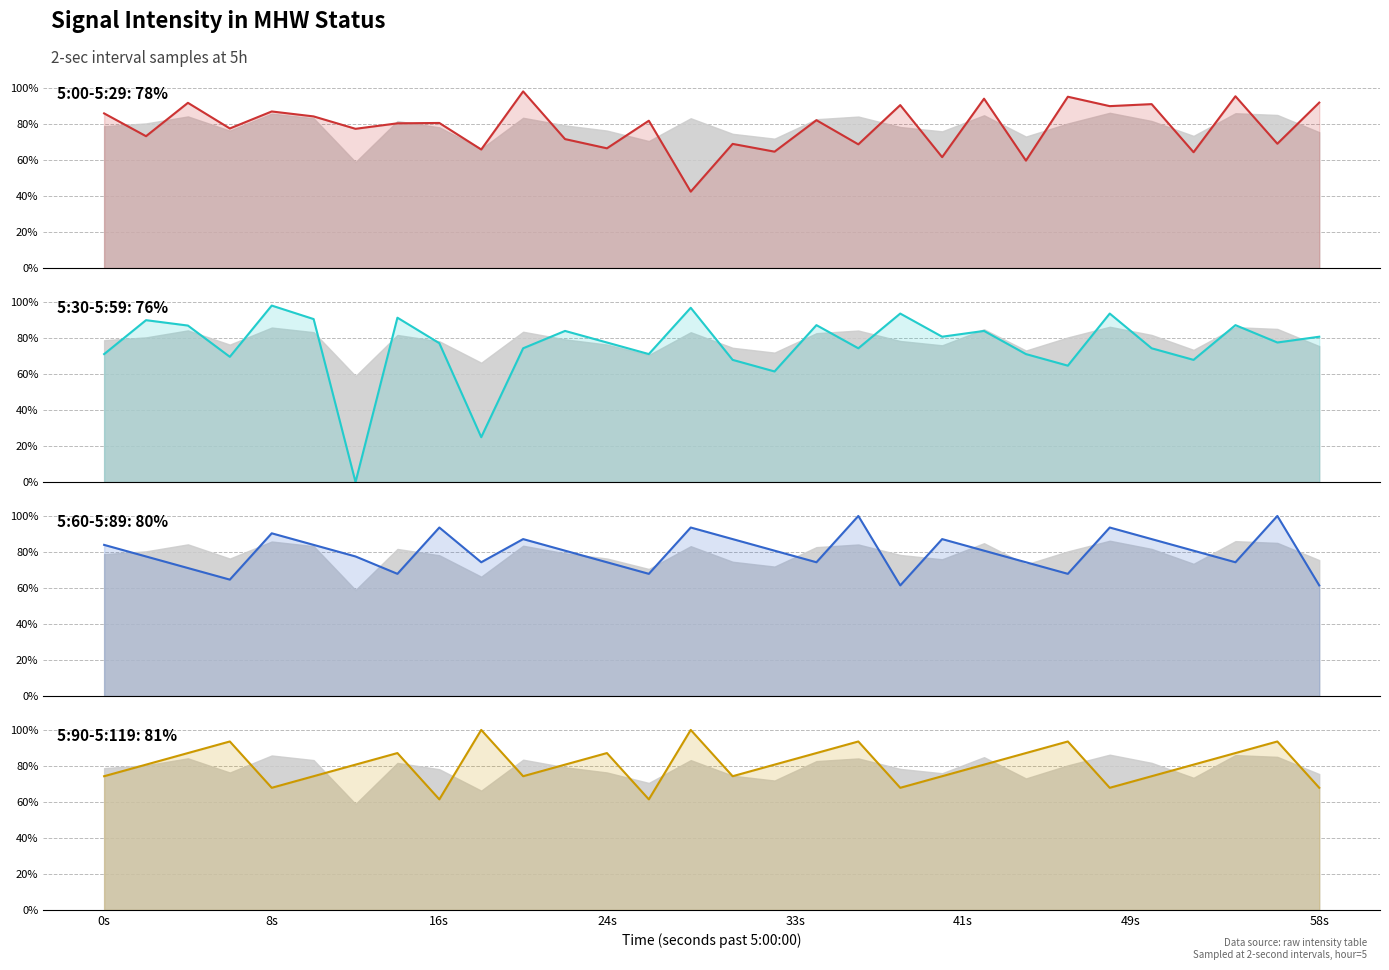

Which series has the largest range (max minus min)?

5:30-5:59